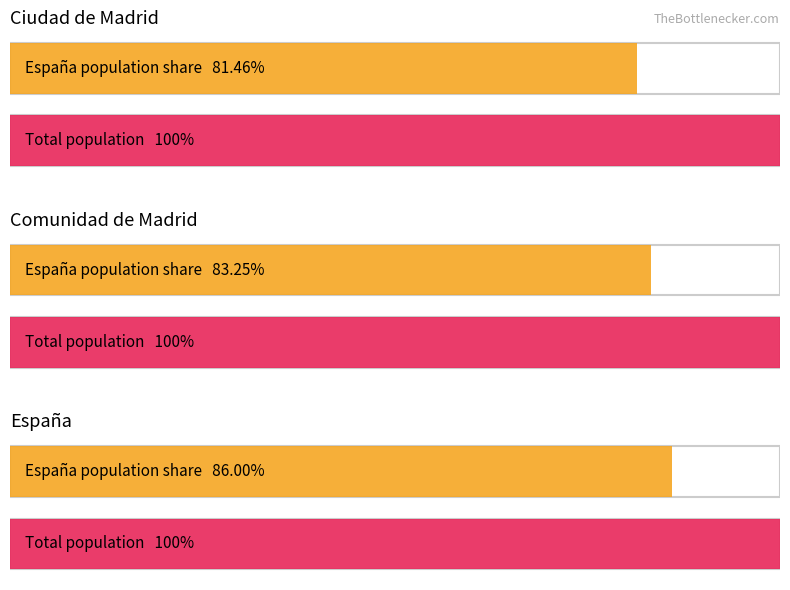

How many categories are shown in the chart?

3